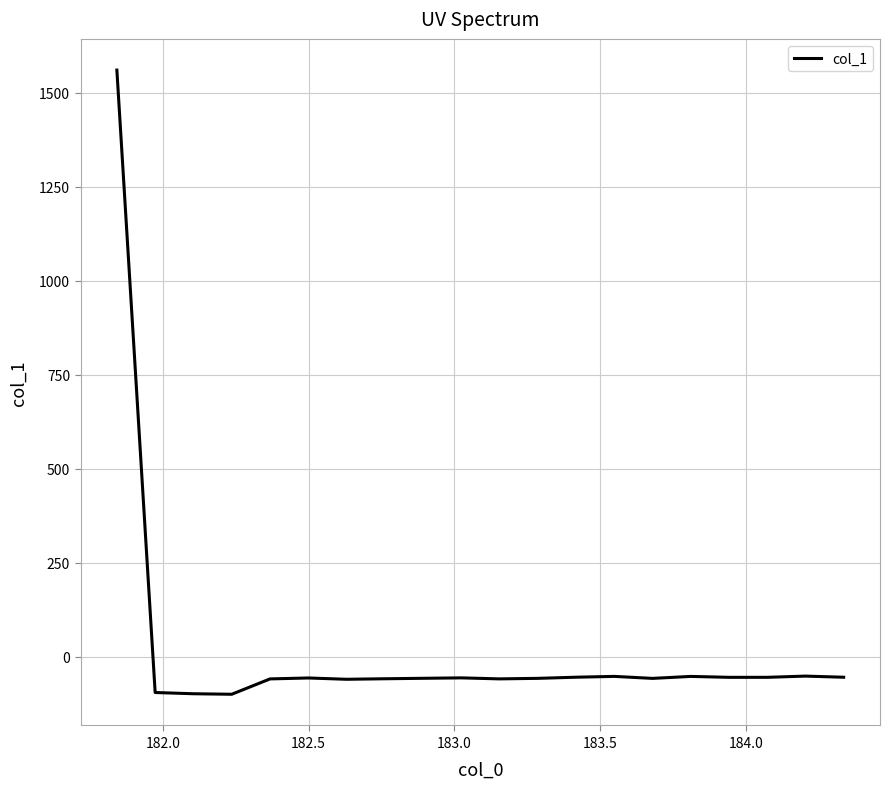

What is the difference between the maximum and minimum values?

1661.1